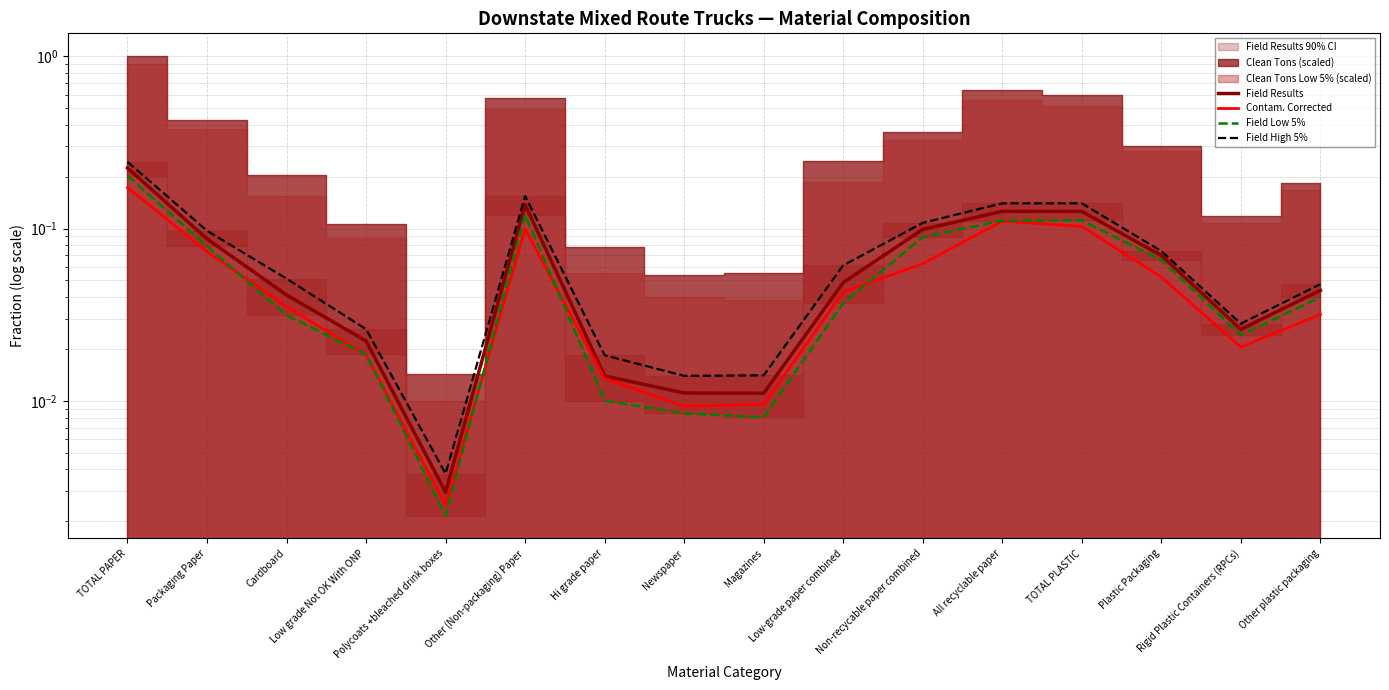

What is the difference between the maximum and second lowest values in the Field High 5% series?

0.2